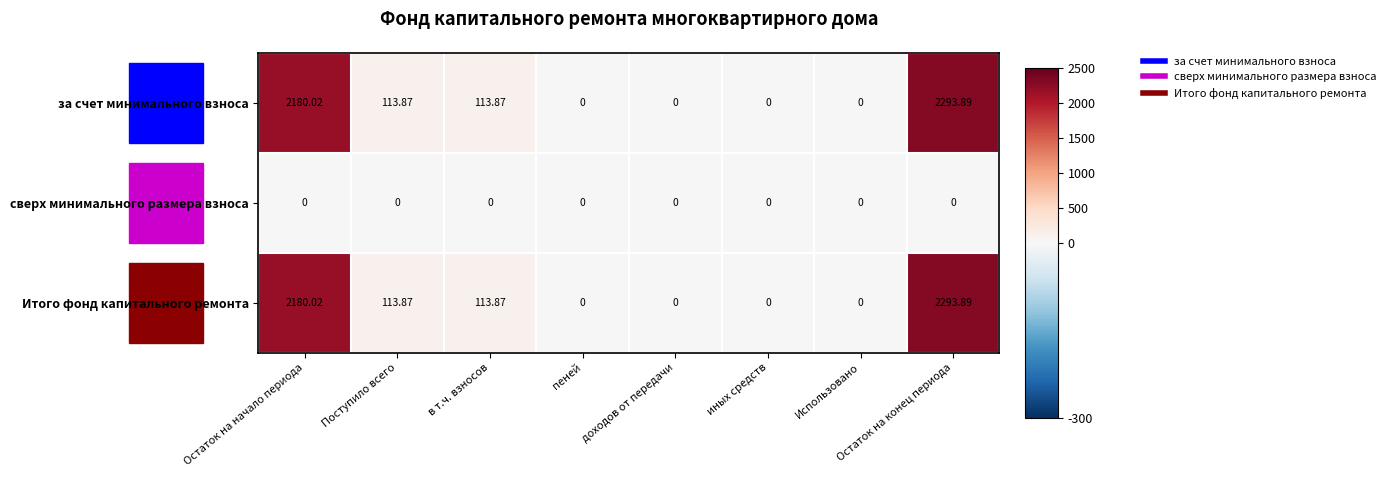

How many data points in за счет минимального взноса are above 113?

4